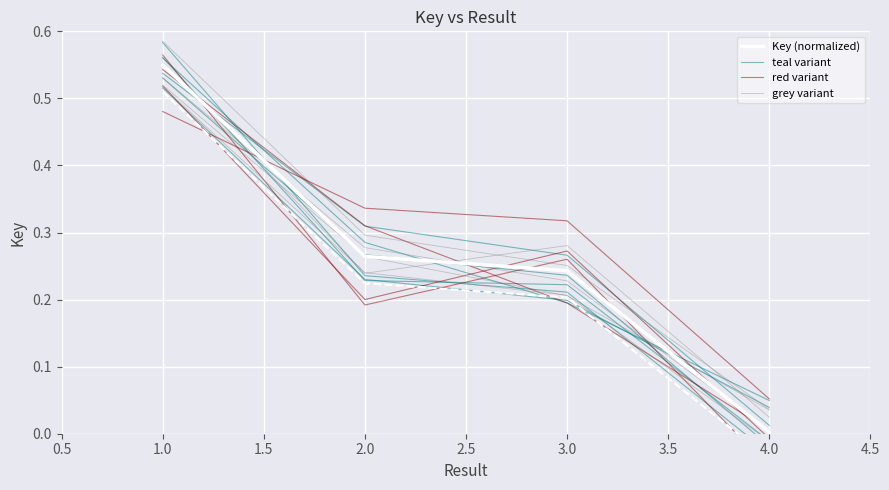

List the series in order of their peak value, highest first.

Key (normalized), red variant, teal variant, grey variant